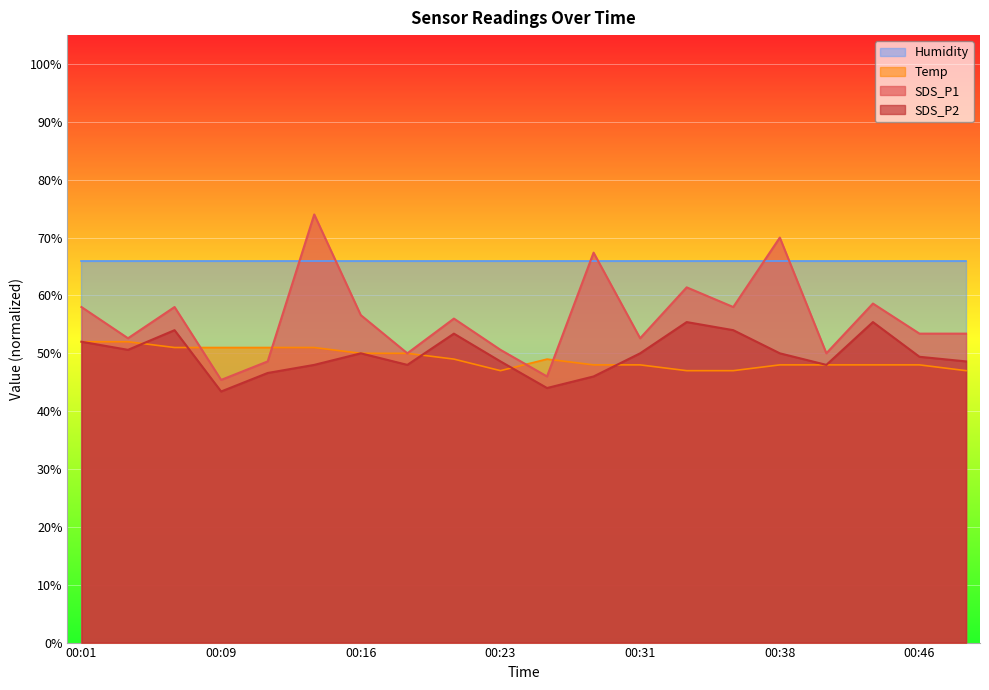

Between 00:04 and 00:26, which series saw the biggest shift?

SDS_P1